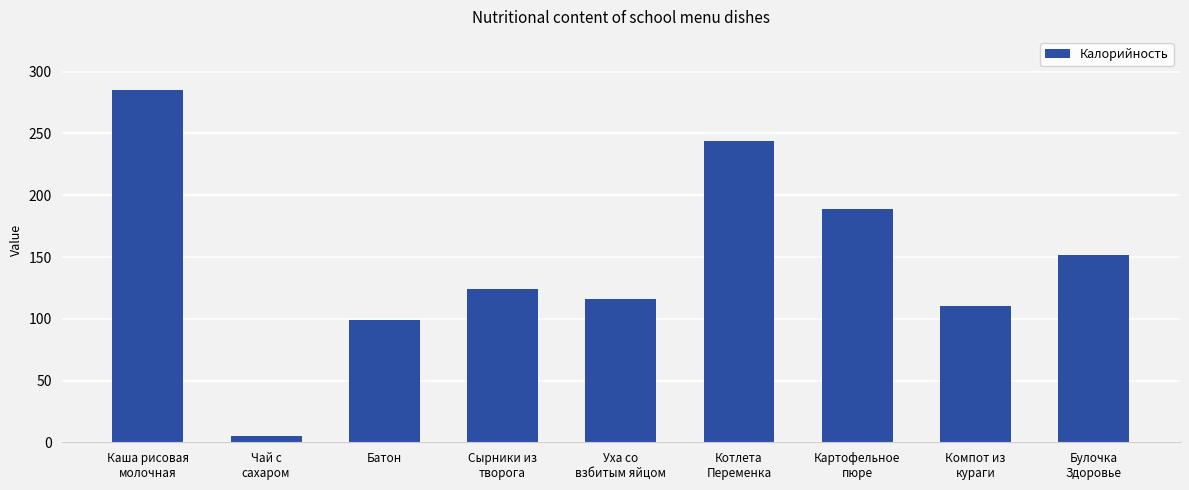

What is the change in value from Каша рисовая
молочная to Булочка
Здоровье?

-133.7